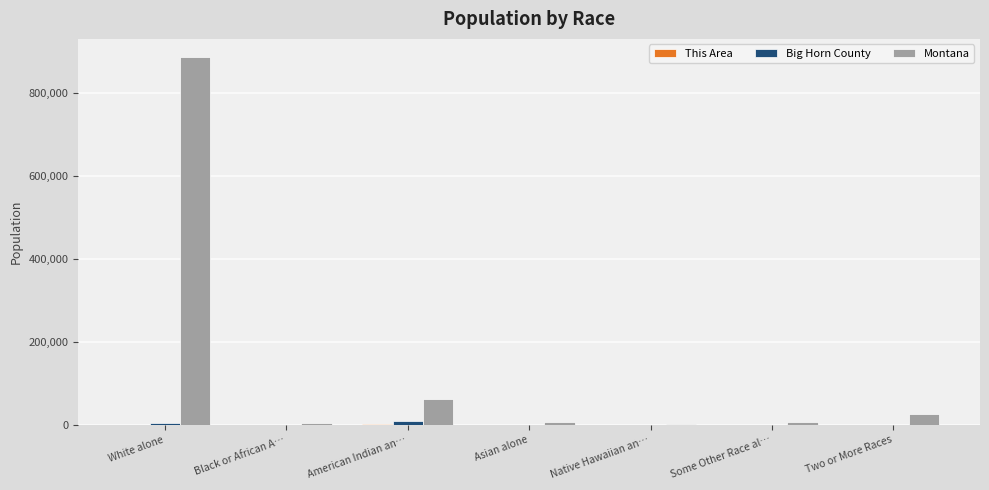

Count the number of categories in the chart.

7